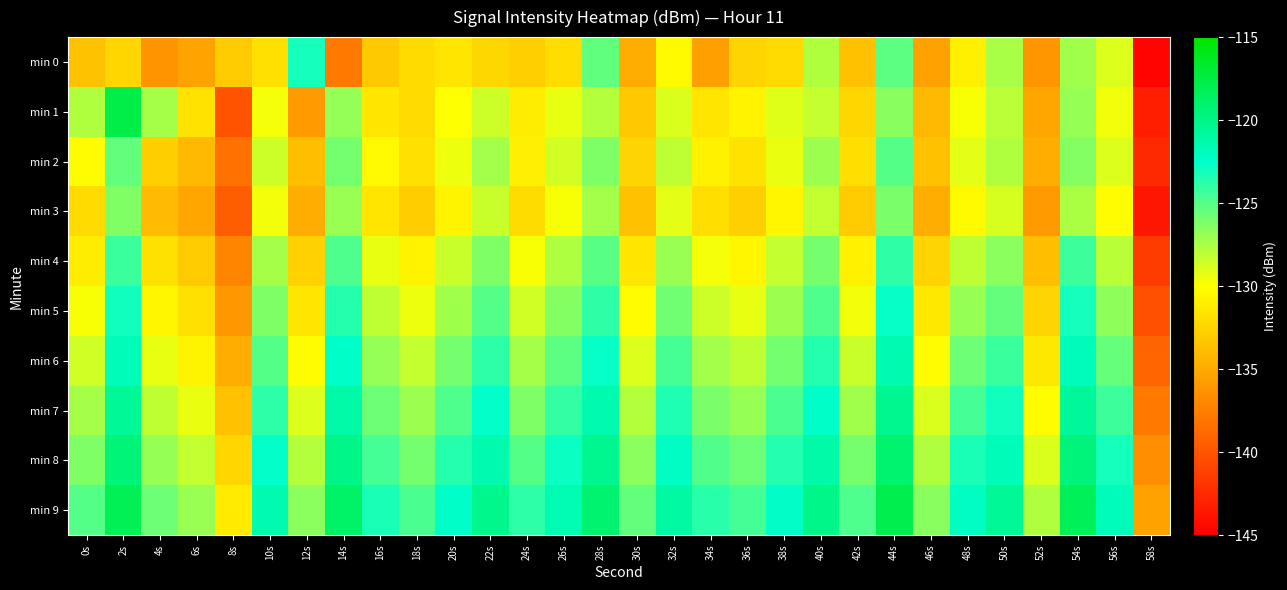

Between 16s and 52s, which series saw the biggest shift?

min 2